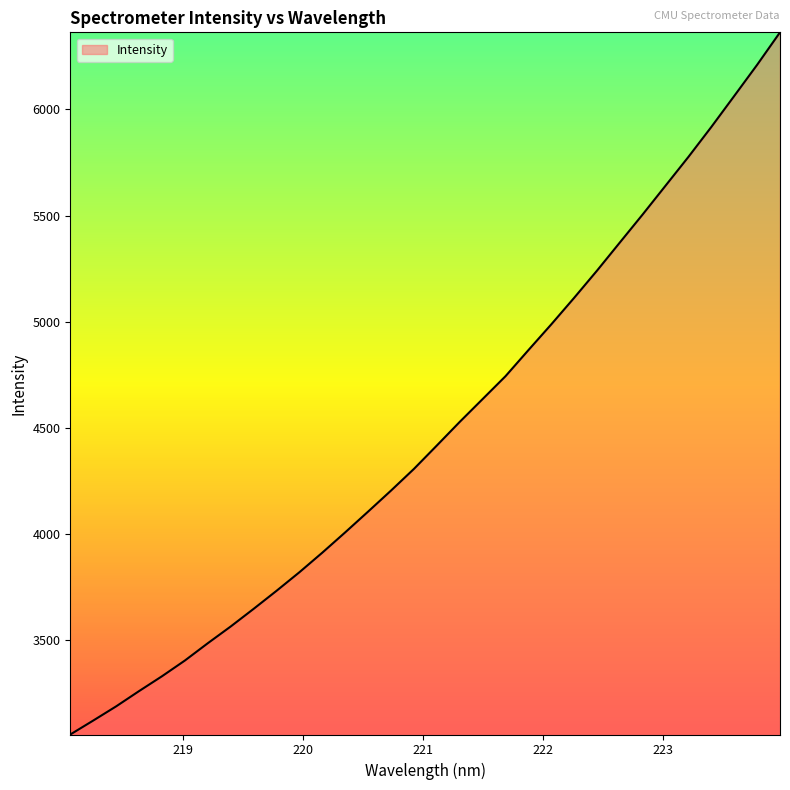

What is the difference between the maximum and minimum values?

3305.1